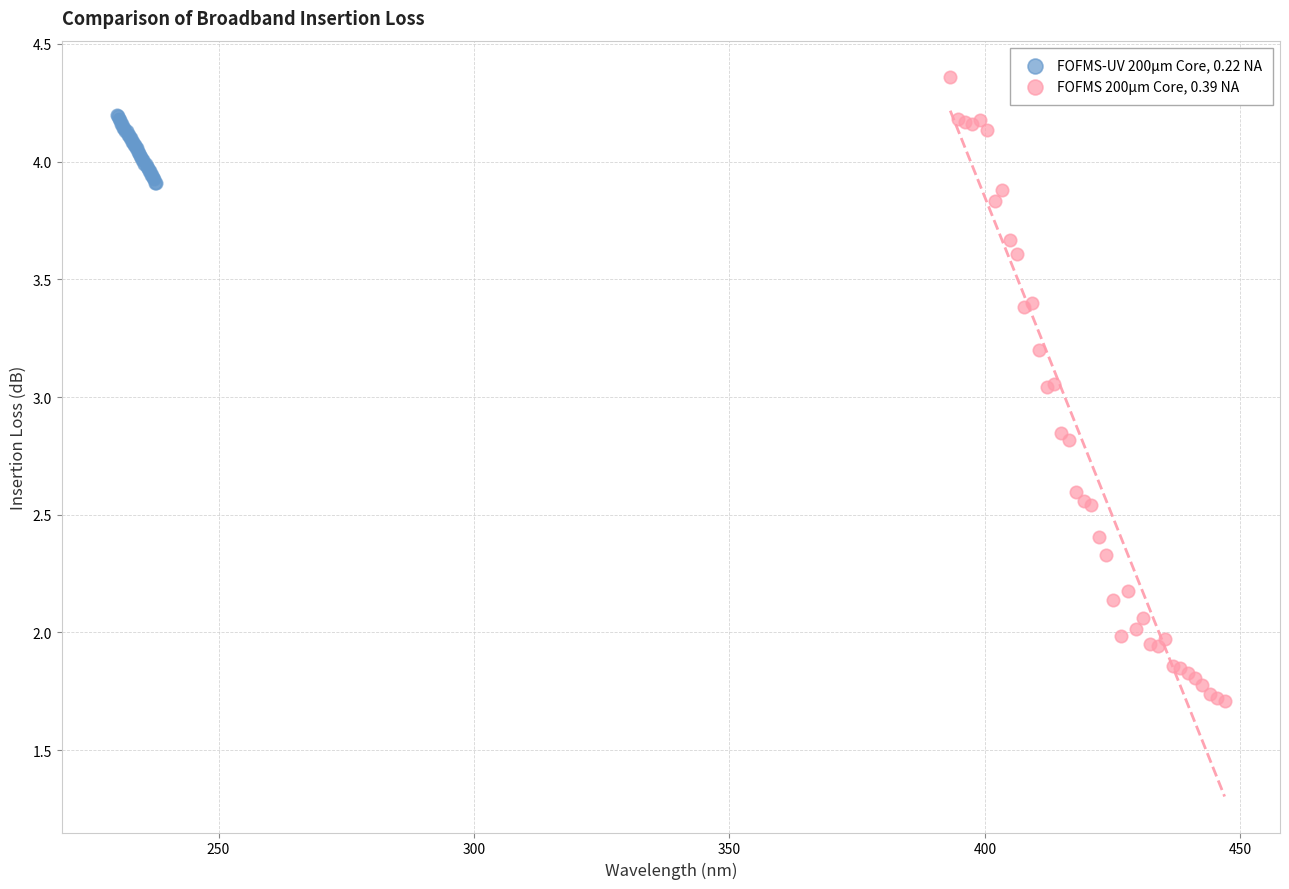

Which series reaches the maximum Y coordinate?

FOFMS 200µm Core, 0.39 NA